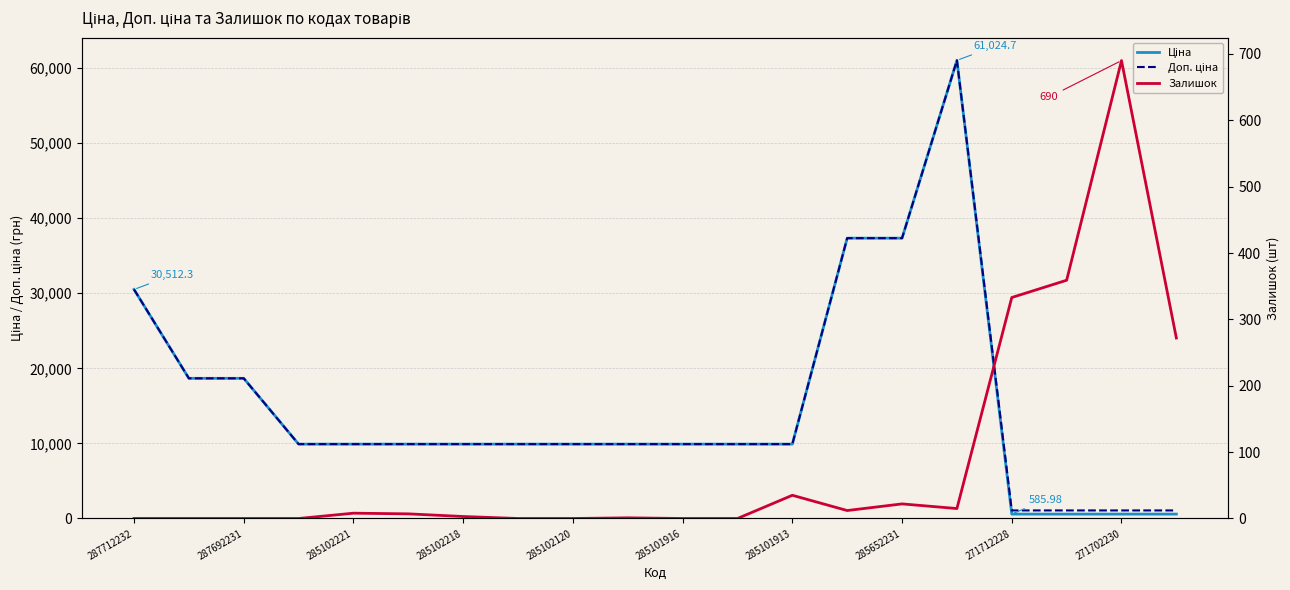

At which label does Ціна first exceed 9908?

287712232